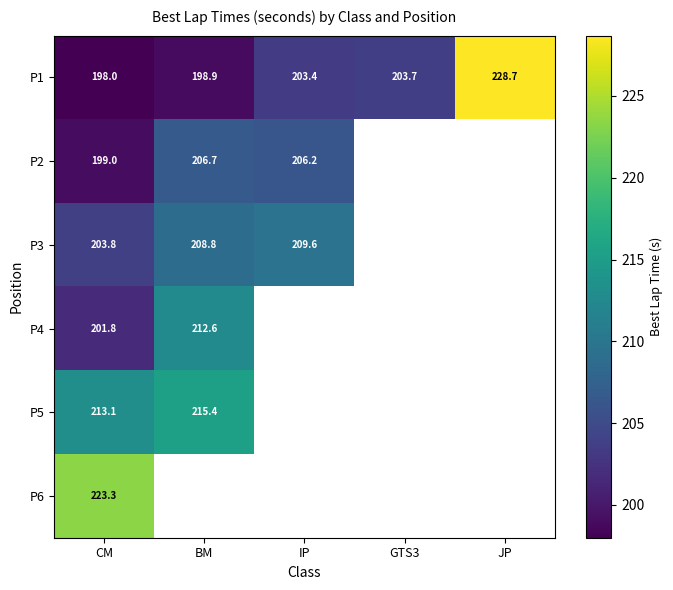

True or false: P5 has a value of 213.1 at CM.

True